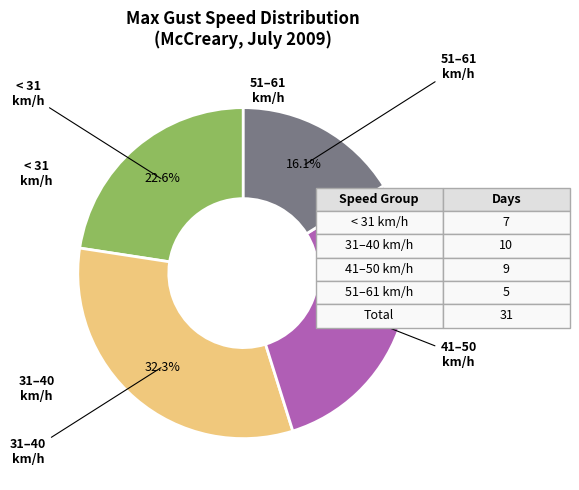

Is there any slice that represents more than half of the pie?

No